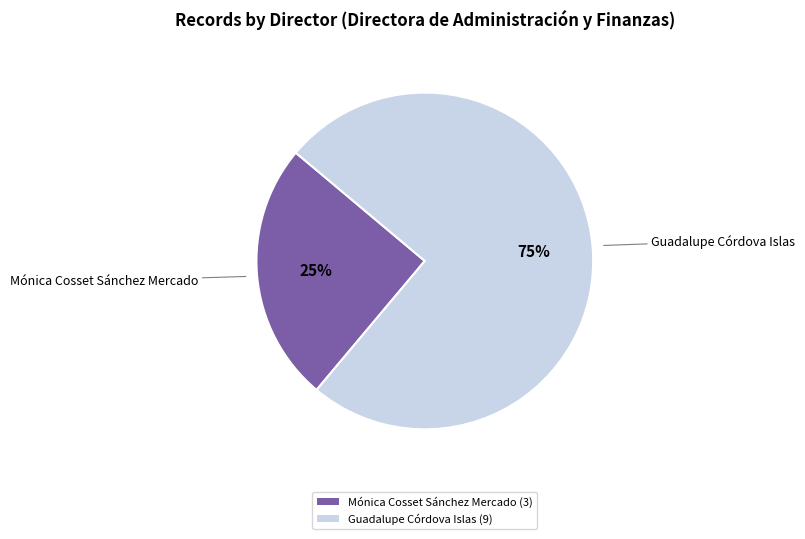

Does any single category account for the majority?

Yes